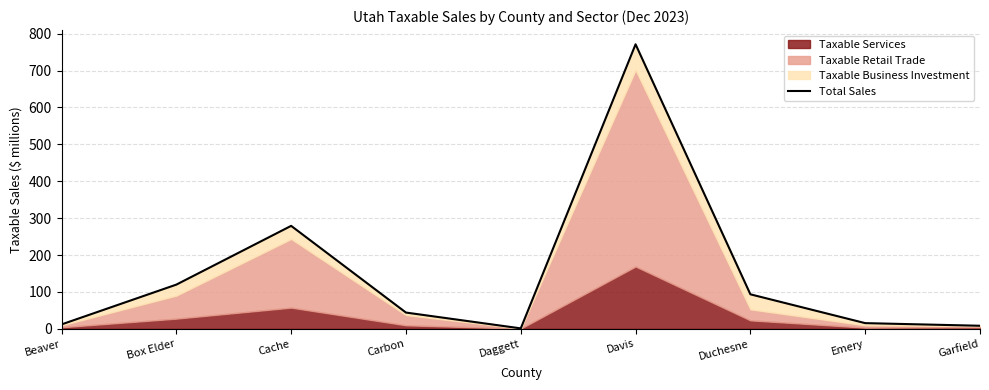

What is the maximum value shown in the chart?

771.3